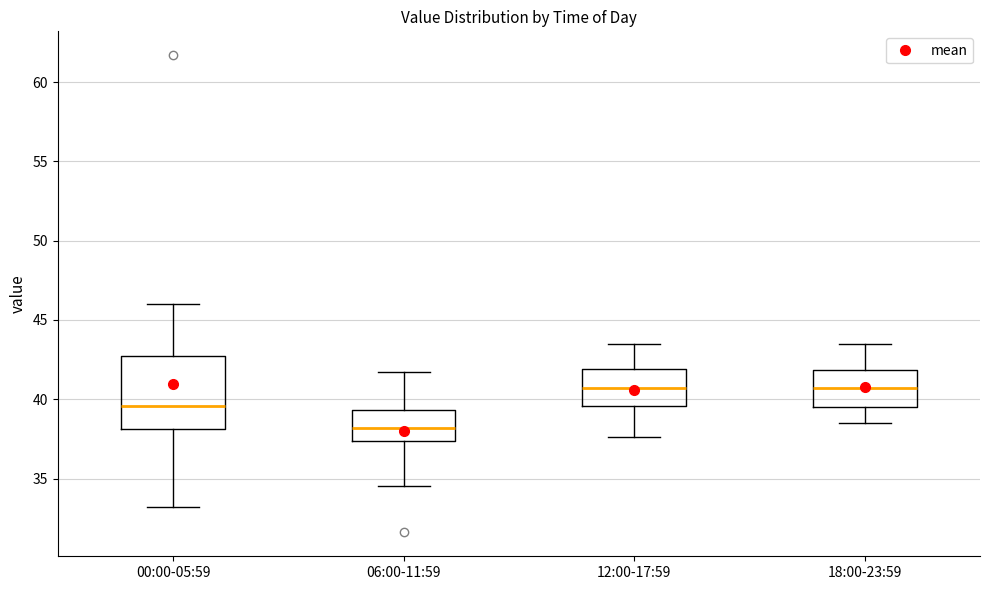

Reading left to right, read every box against the y-axis: the position of its median line, the range the box covers, and the ends of its whiskers. The values are not printed on the chart, so give them approximately, as read against the axis.

00:00-05:59: median 39.5, box 38.0 to 43.0, whiskers 33.0 to 46.0
06:00-11:59: median 38.0, box 37.5 to 39.5, whiskers 34.5 to 41.5
12:00-17:59: median 40.5, box 39.5 to 42.0, whiskers 37.5 to 43.5
18:00-23:59: median 40.5, box 39.5 to 42.0, whiskers 38.5 to 43.5